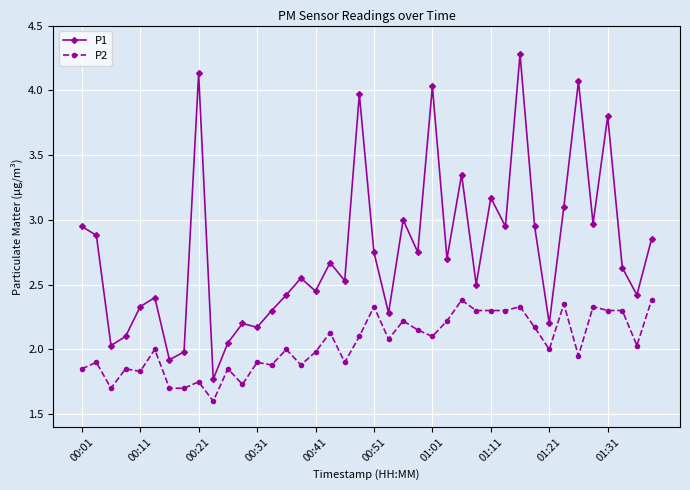

What is the highest value of the P1 series?

4.3